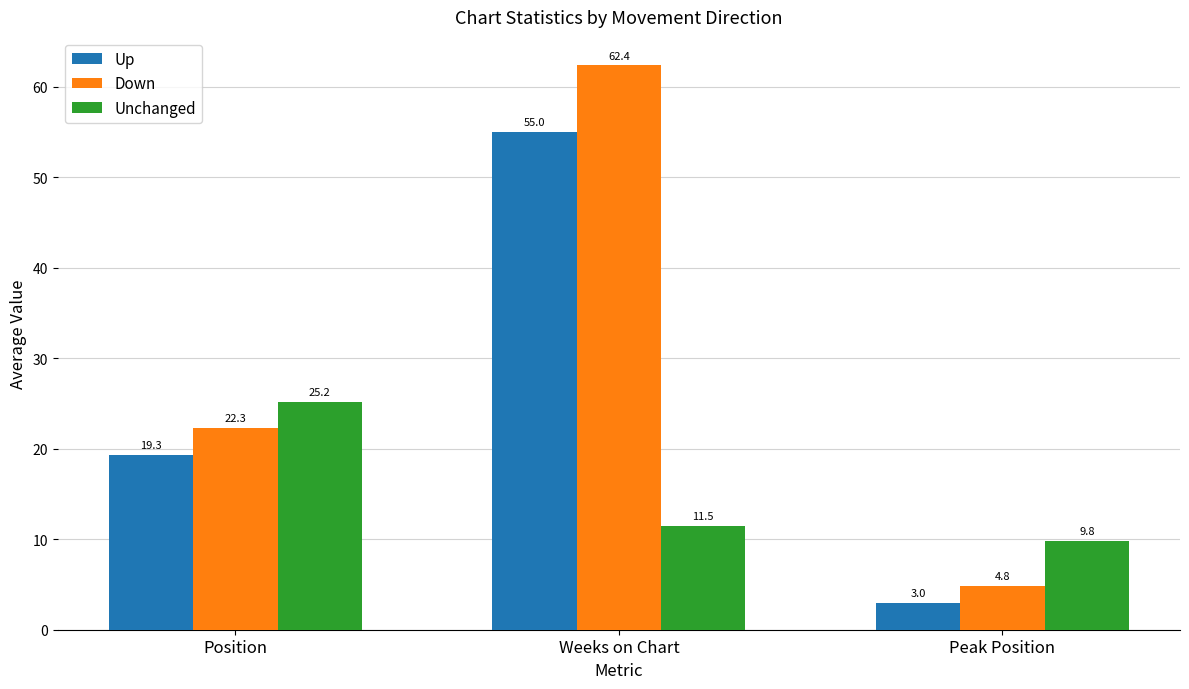

What is the spread (max minus min) of values at Weeks on Chart?

50.9